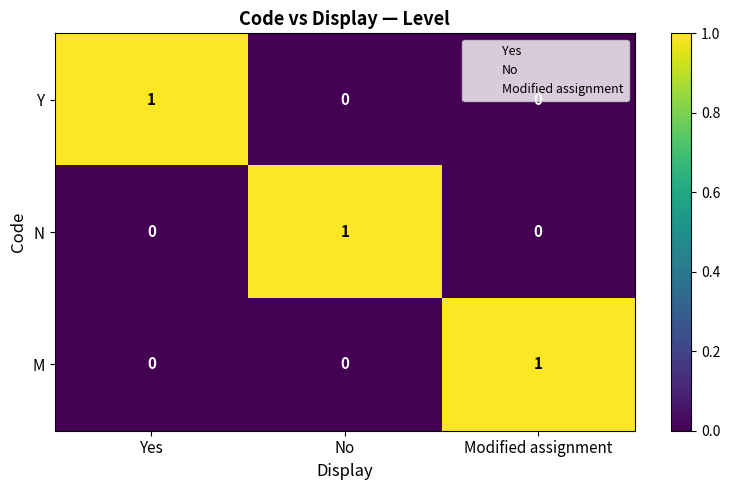

Count the number of categories in the chart.

3